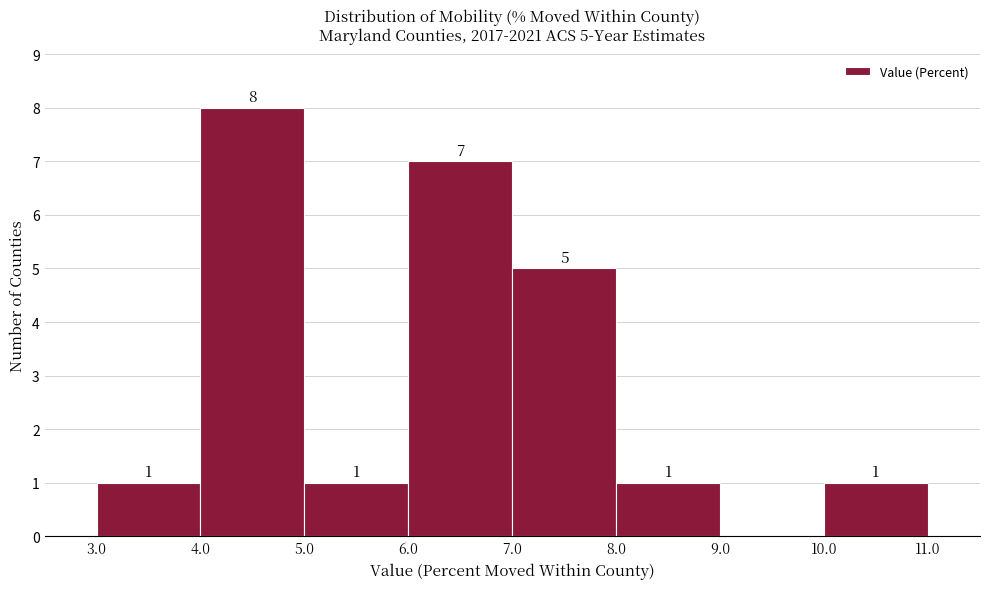

Which range on the x-axis has the tallest bar?

4.0 to 5.0